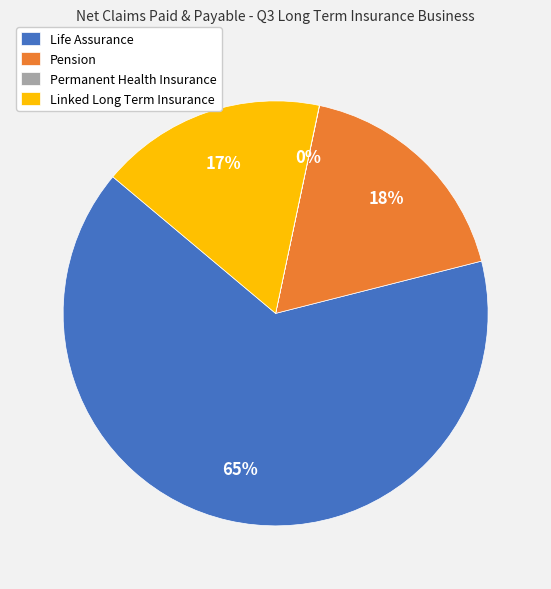

Which slice represents more than half of the pie?

Life Assurance